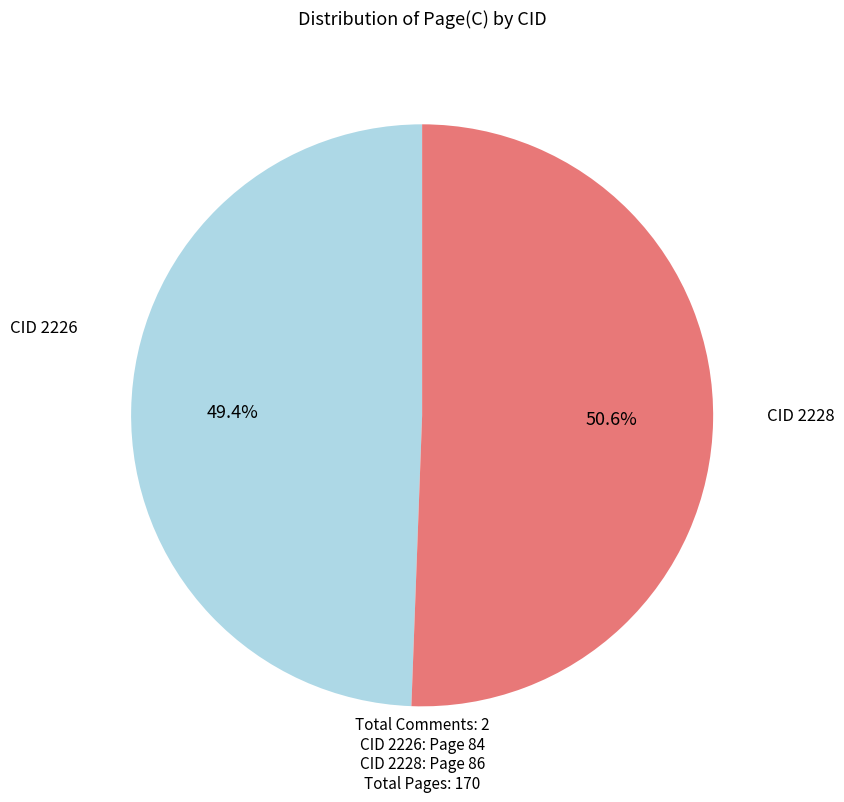

Is there any slice that represents more than half of the pie?

Yes